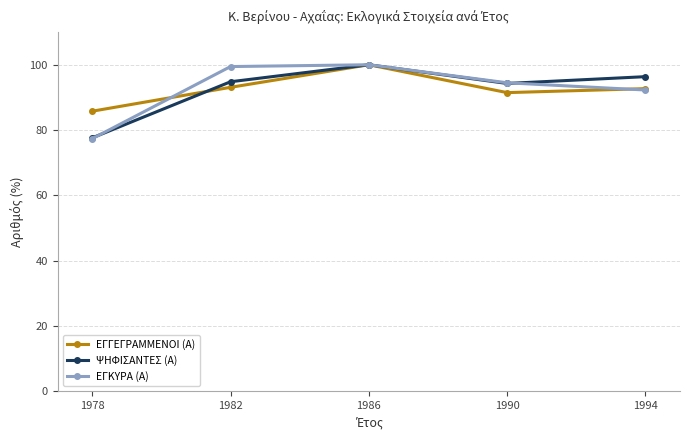

What is the difference between the highest and lowest values at 1990?

3.0